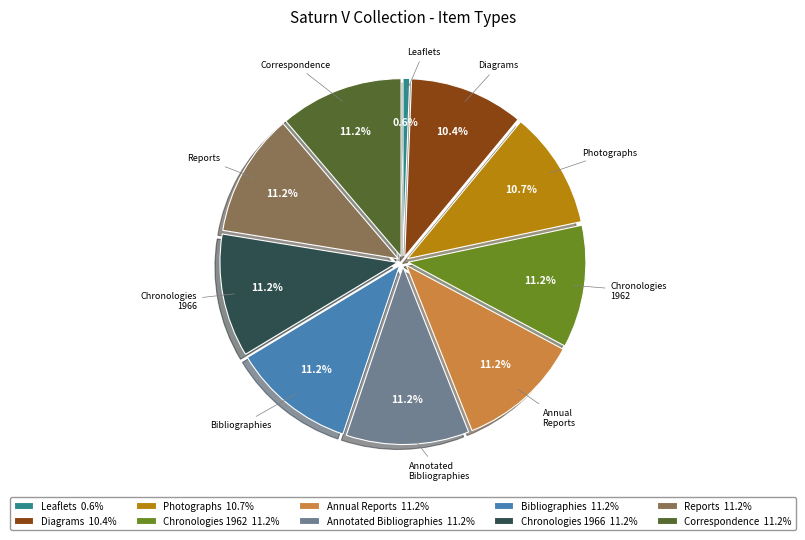

Which category has the smallest portion of the pie?

Leaflets